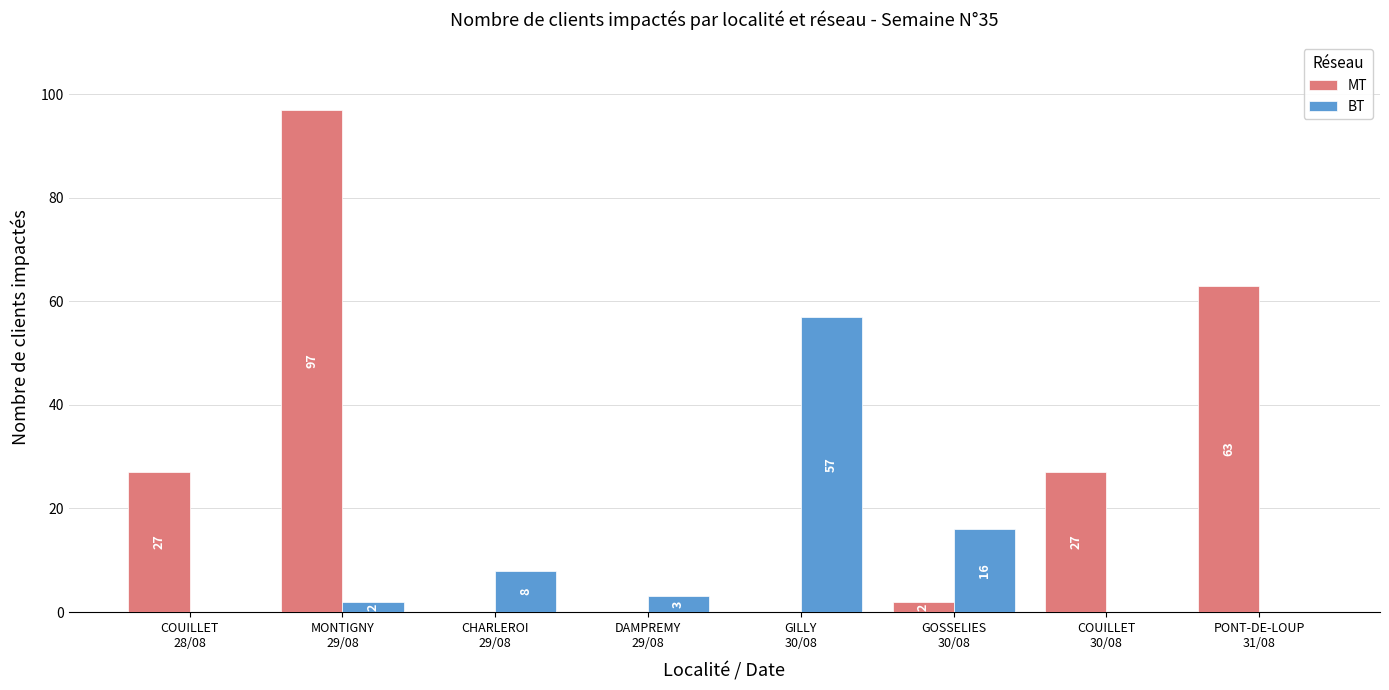

How many groups of bars are there?

8